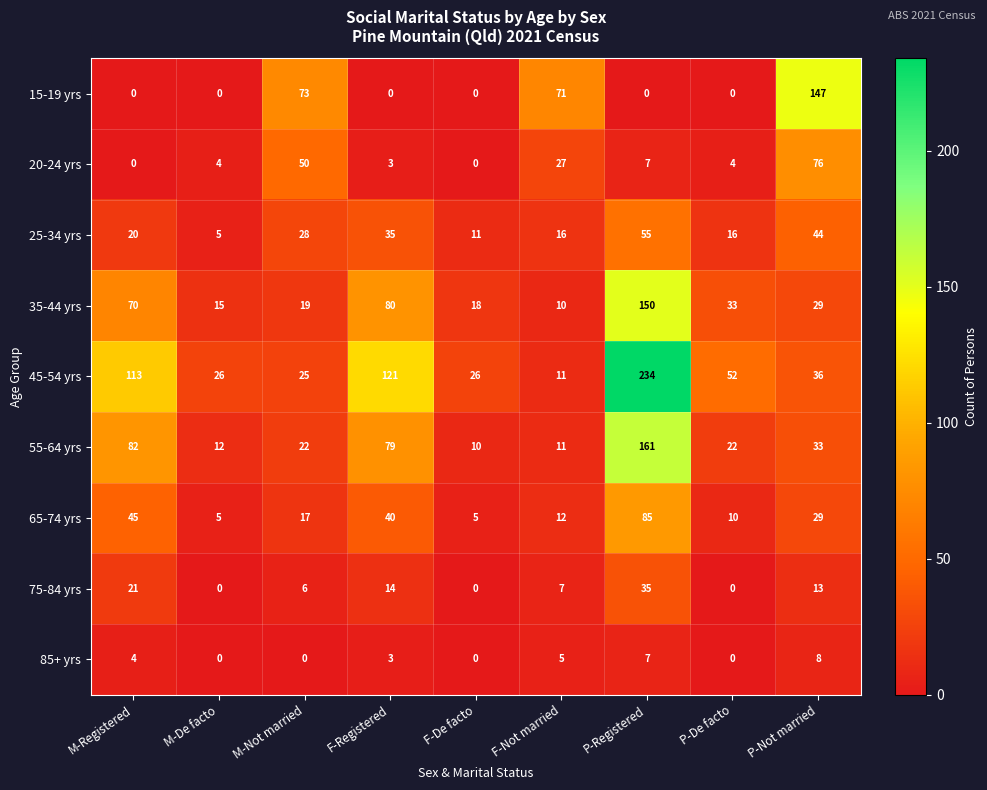

What is the spread (max minus min) of values at M-De facto?

26